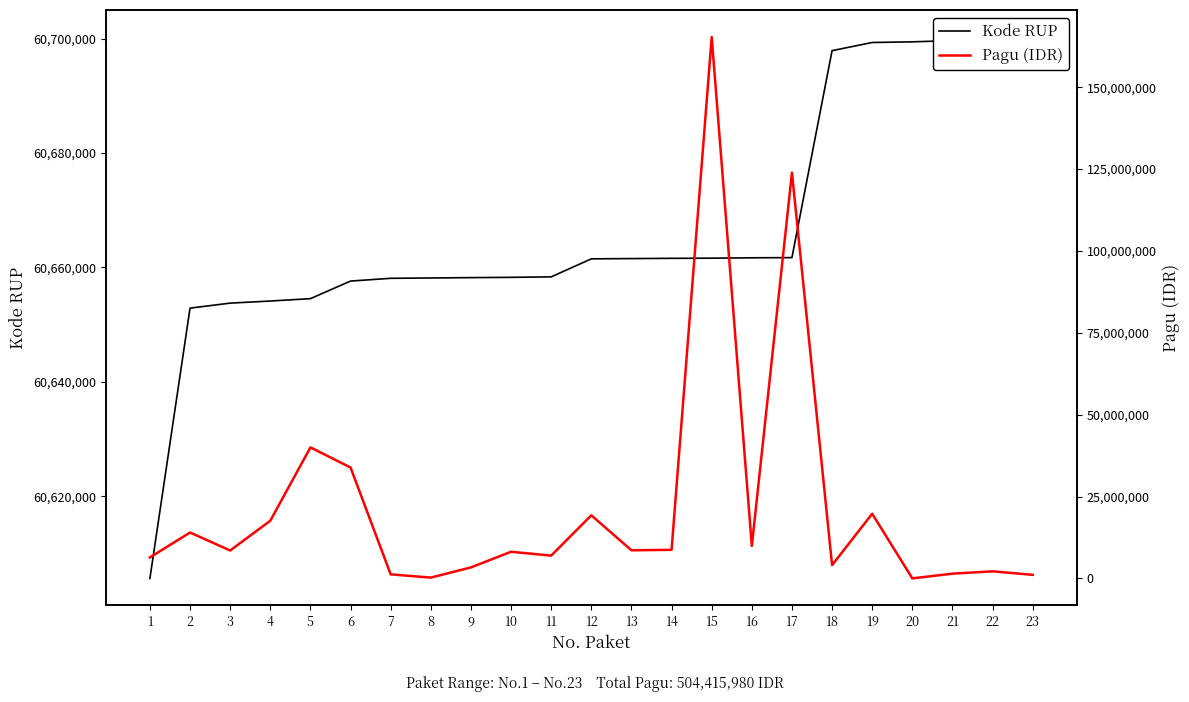

Between which two adjacent categories do Kode RUP and Pagu (IDR) first intersect?

14 and 15